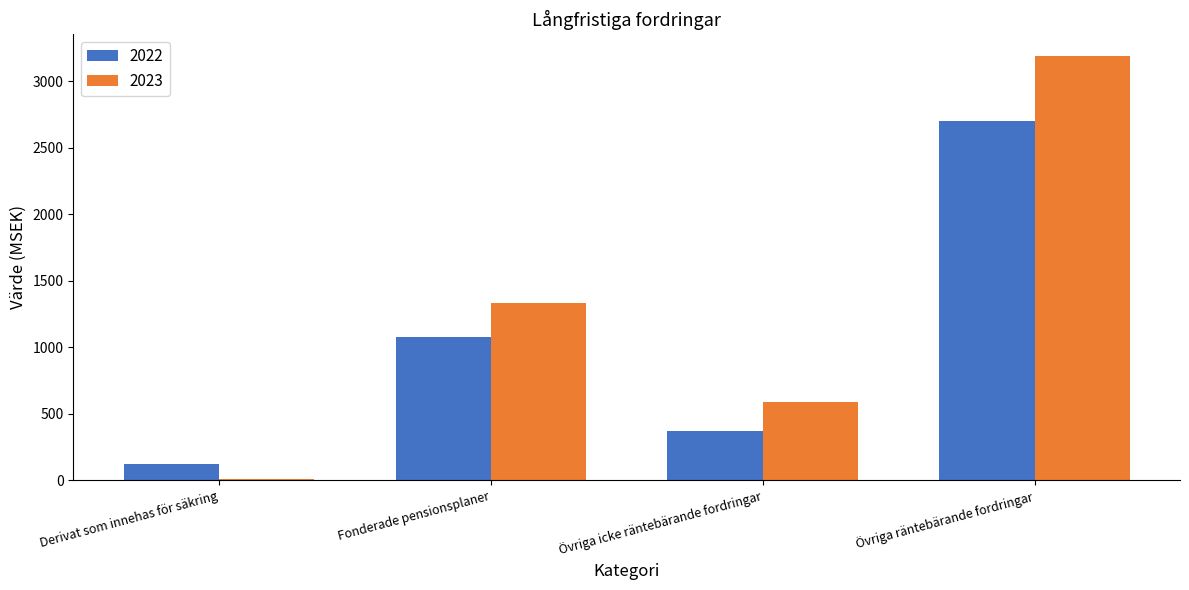

Reading left to right, transcribe all the data shown in this chart.

2022: Derivat som innehas för säkring=122	Fonderade pensionsplaner=1074	Övriga icke räntebärande fordringar=366	Övriga räntebärande fordringar=2696
2023: Derivat som innehas för säkring=5	Fonderade pensionsplaner=1333	Övriga icke räntebärande fordringar=584	Övriga räntebärande fordringar=3191